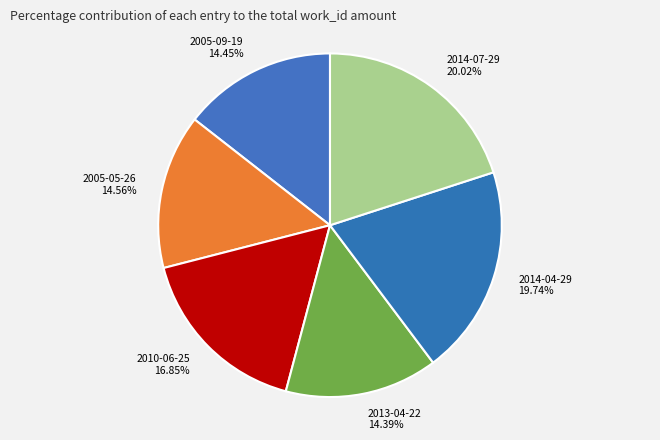

Between 2005-09-19 and 2014-07-29, which is larger?

2014-07-29